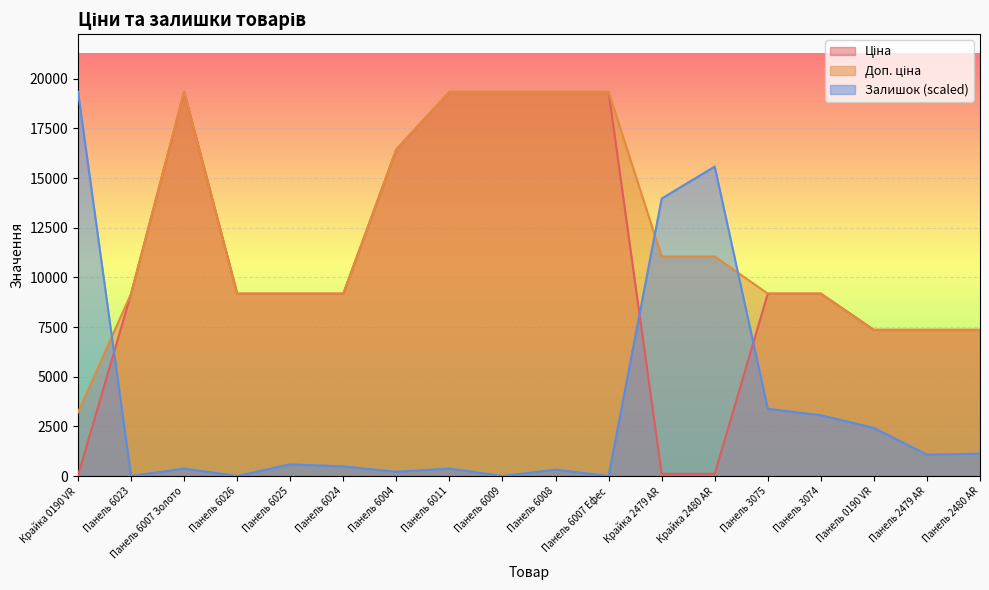

What is the difference between the Ціна values at Крайка 2479 AR and Панель 6008?

19232.5